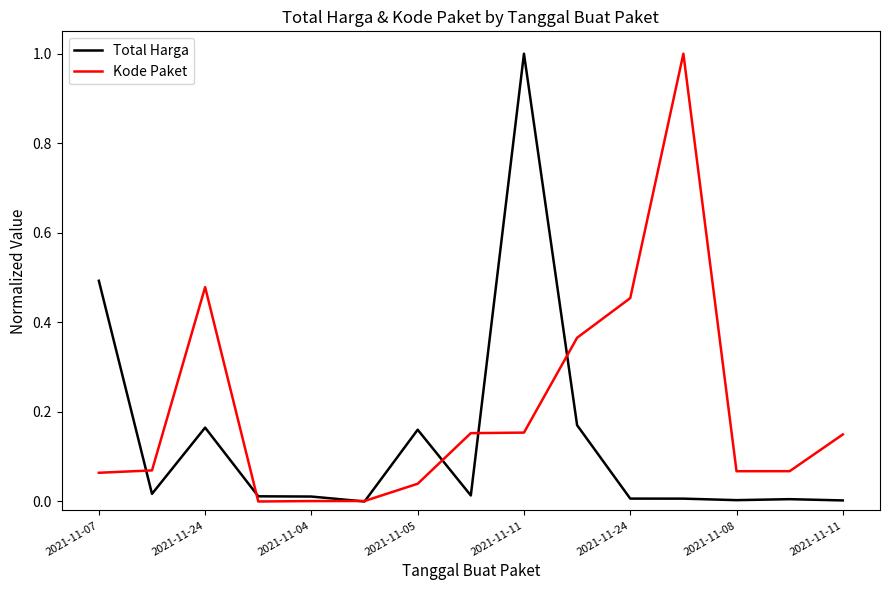

Which series has the largest total across all categories?

Kode Paket